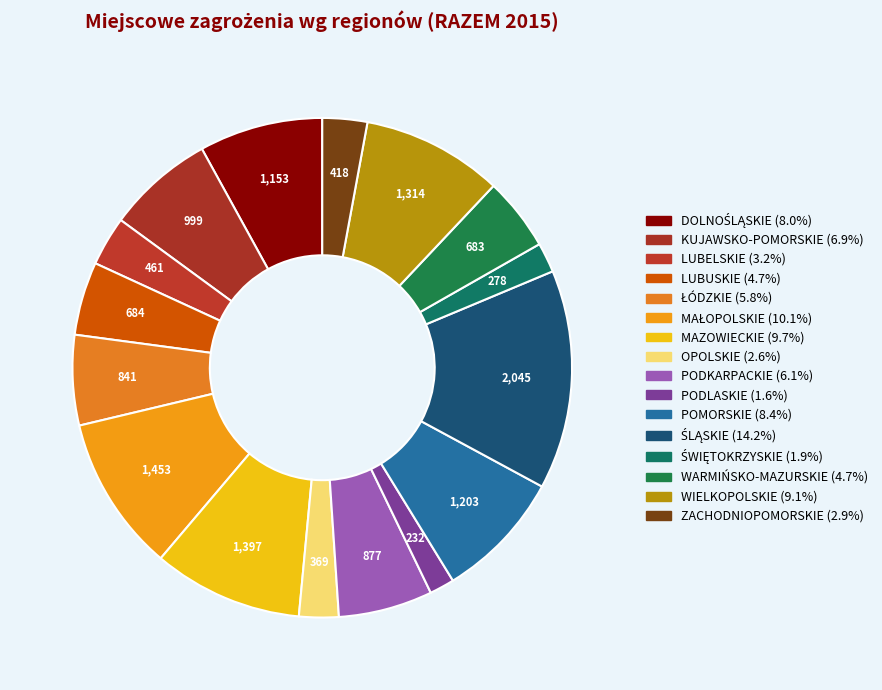

The ŚWIĘTOKRZYSKIE slice represents 2% of the pie. True or false?

True